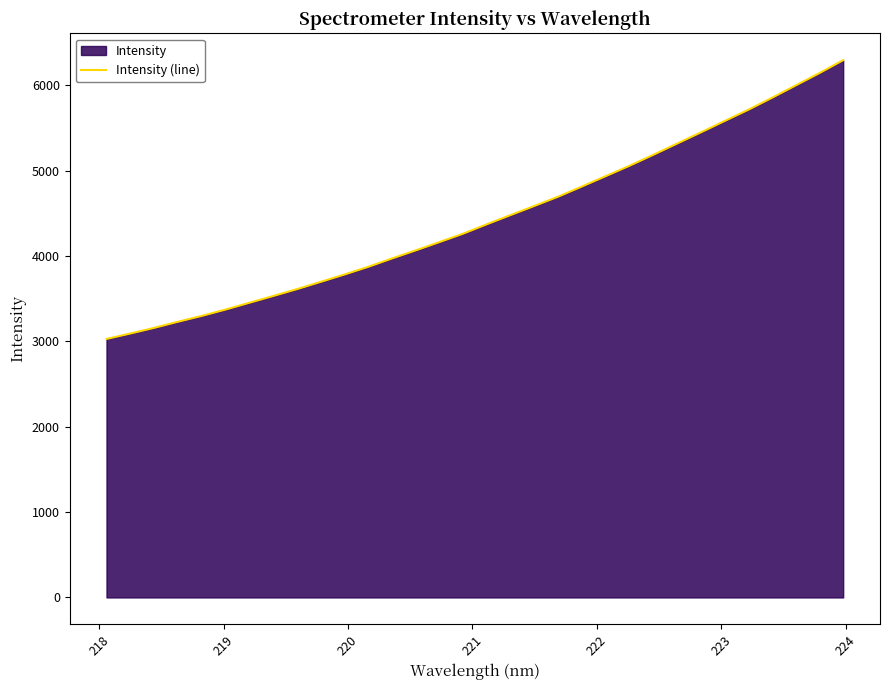

What is the greatest value displayed?

6292.8